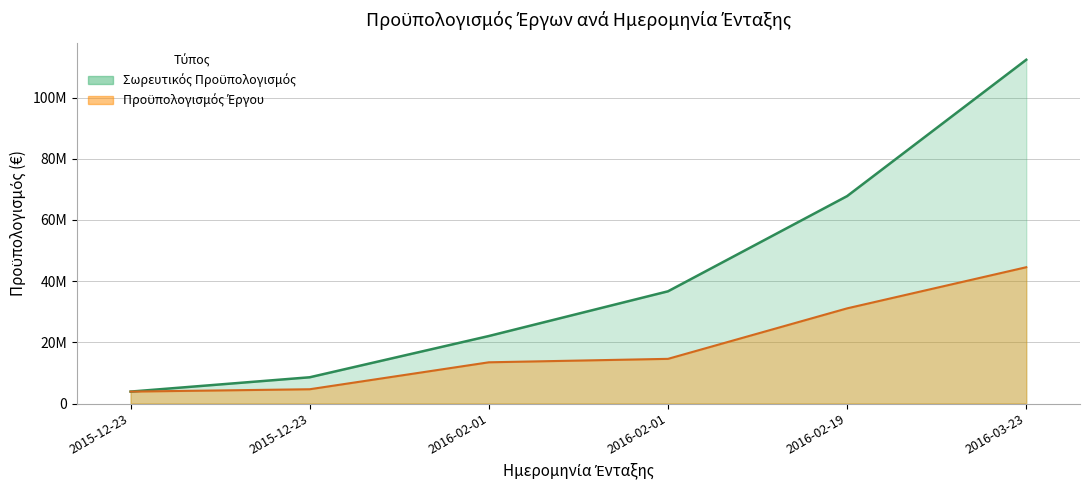

Which category has the highest value across all series?

2016-03-23